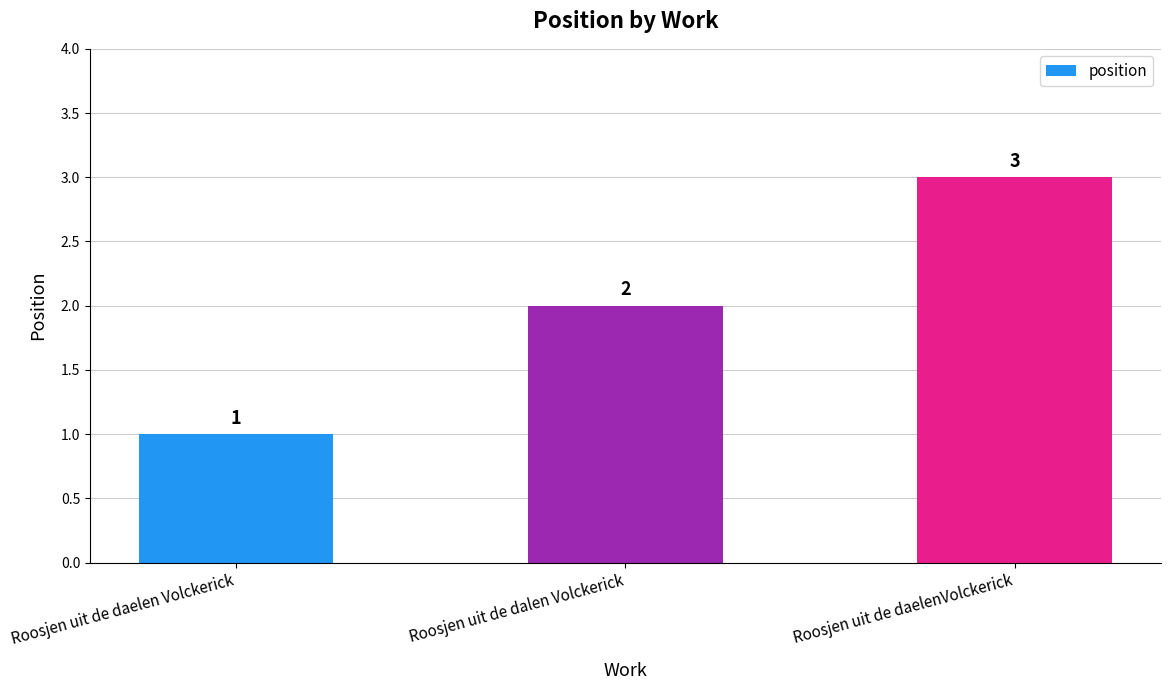

What is the value of the 1st bar from the left?

1